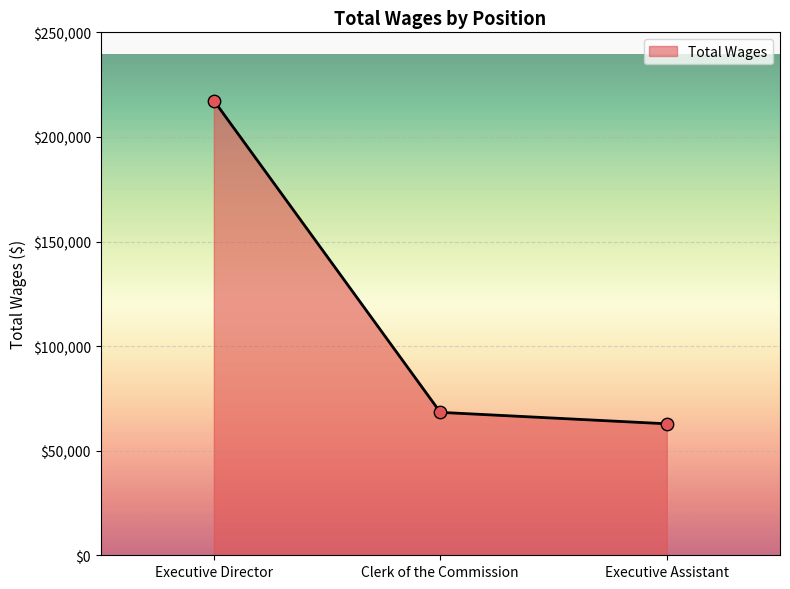

What is the change in value from Executive Director to Clerk of the Commission?

-149081